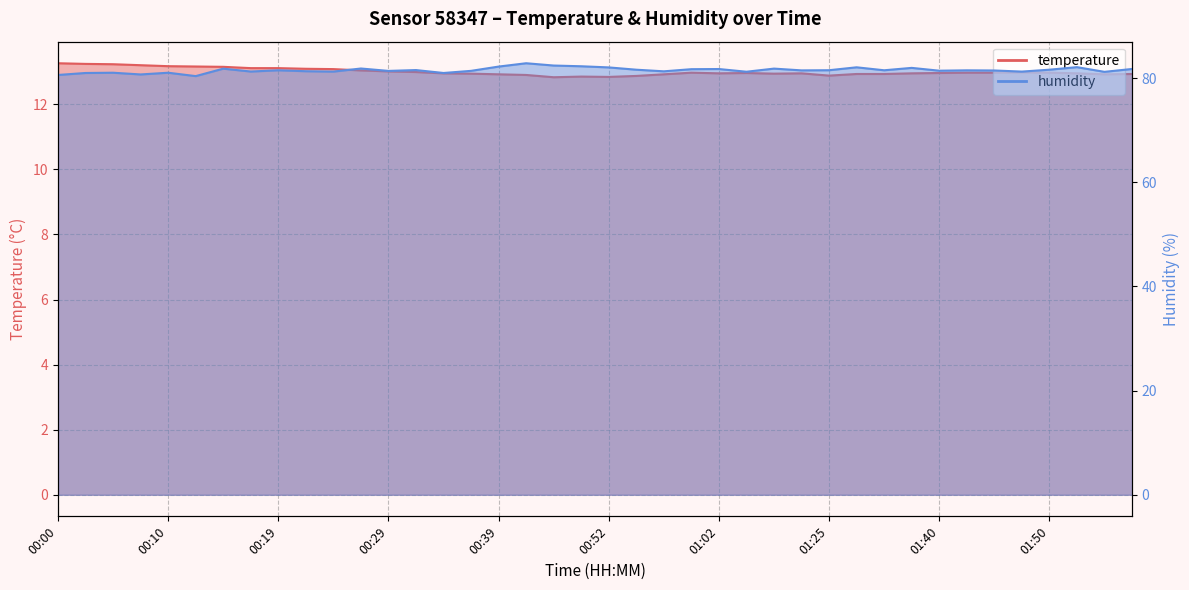

At which category is the sum across all series the highest?

00:42